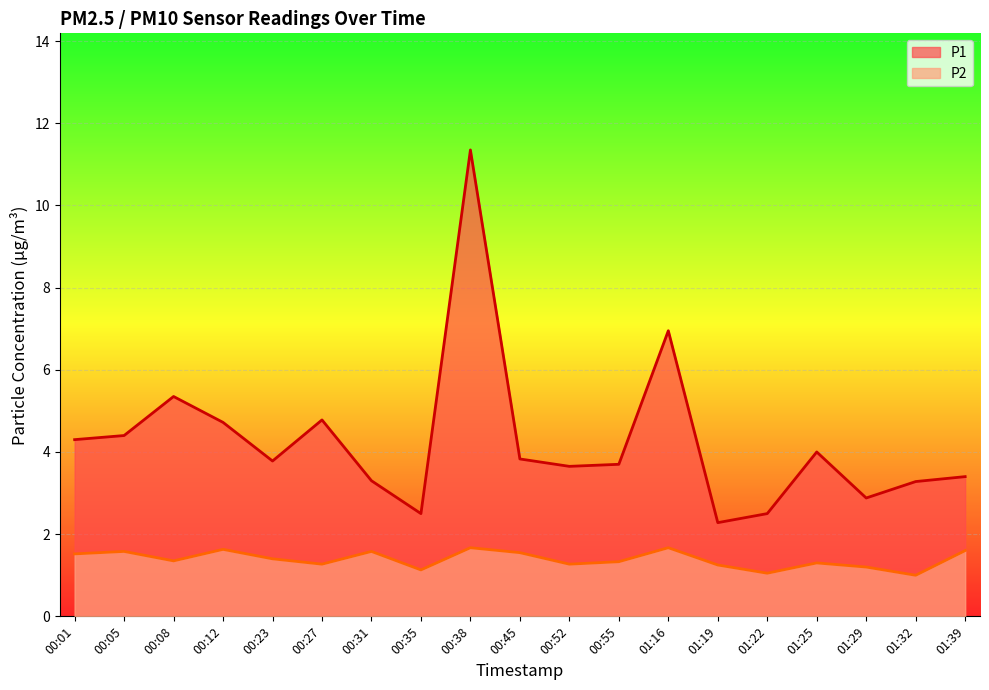

What is the value of the P2 point at the 3rd from the left?

1.4